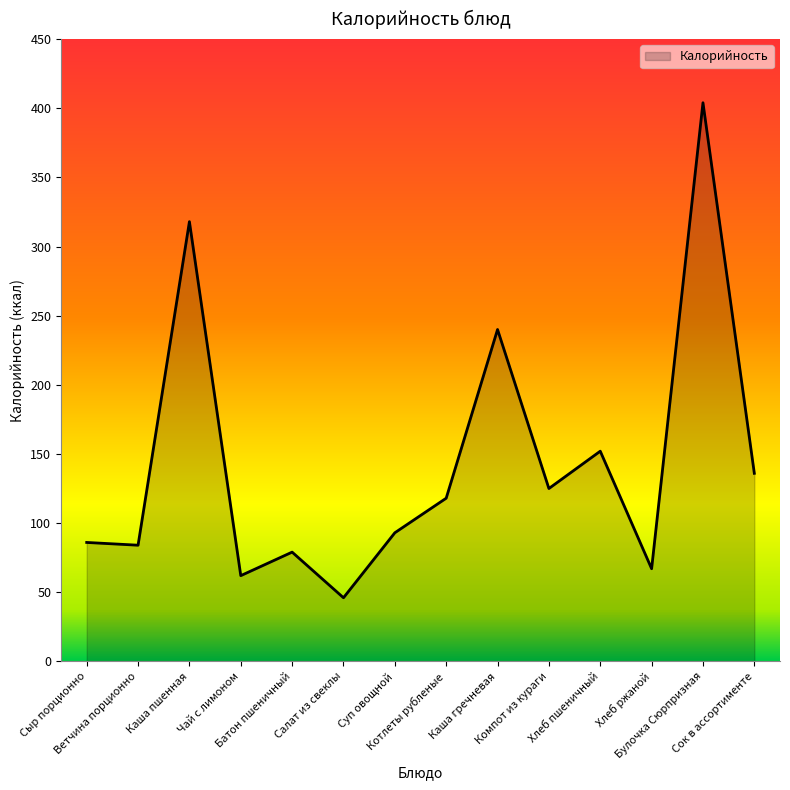

How many interior local peaks (higher than both neighbors) does the data have?

5